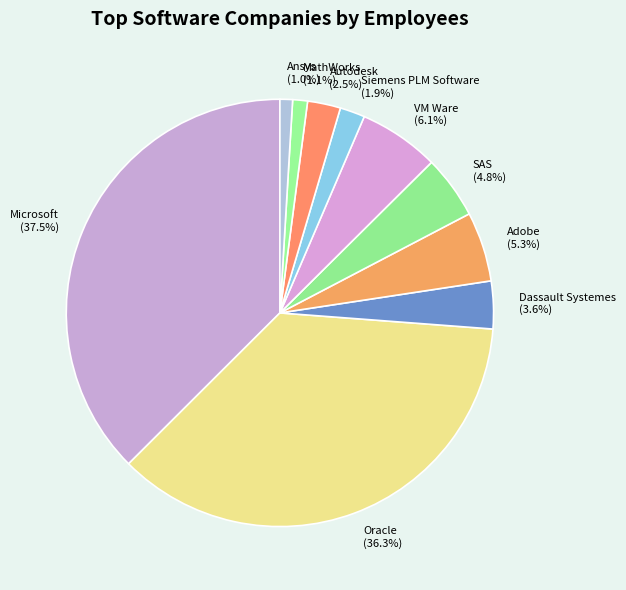

To the nearest percent, what percentage of the pie is Dassault Systemes?

4%